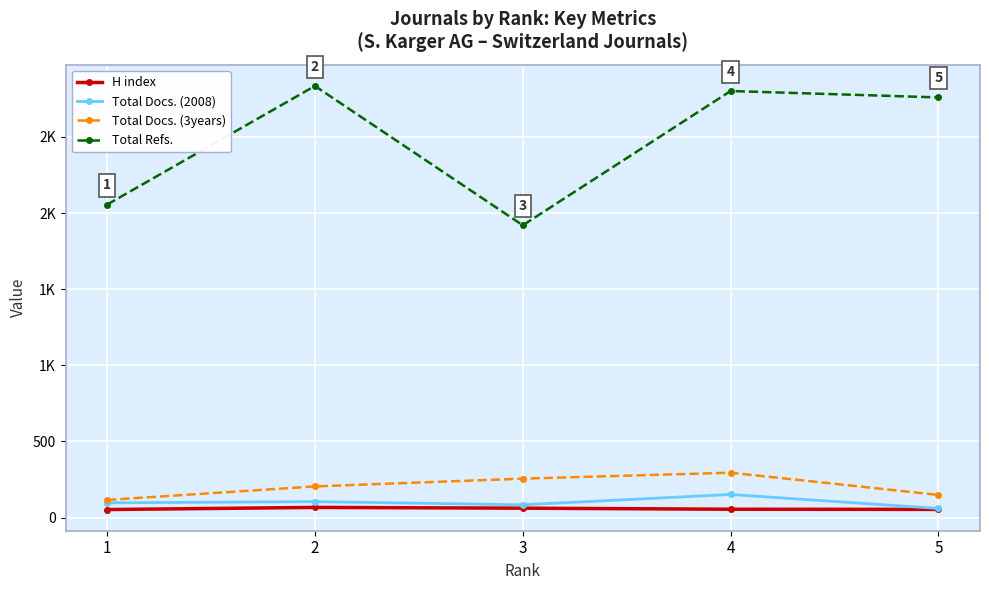

What is the value of the Total Refs. point at the 4th from the left?

2802